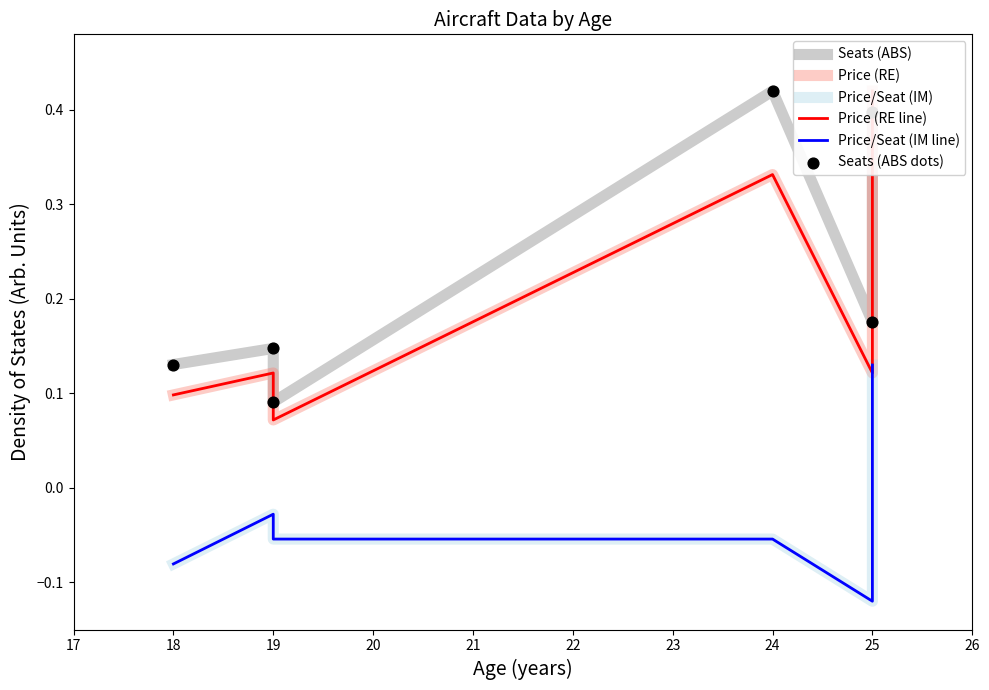

Which series has the widest spread of Y values?

Price (RE)